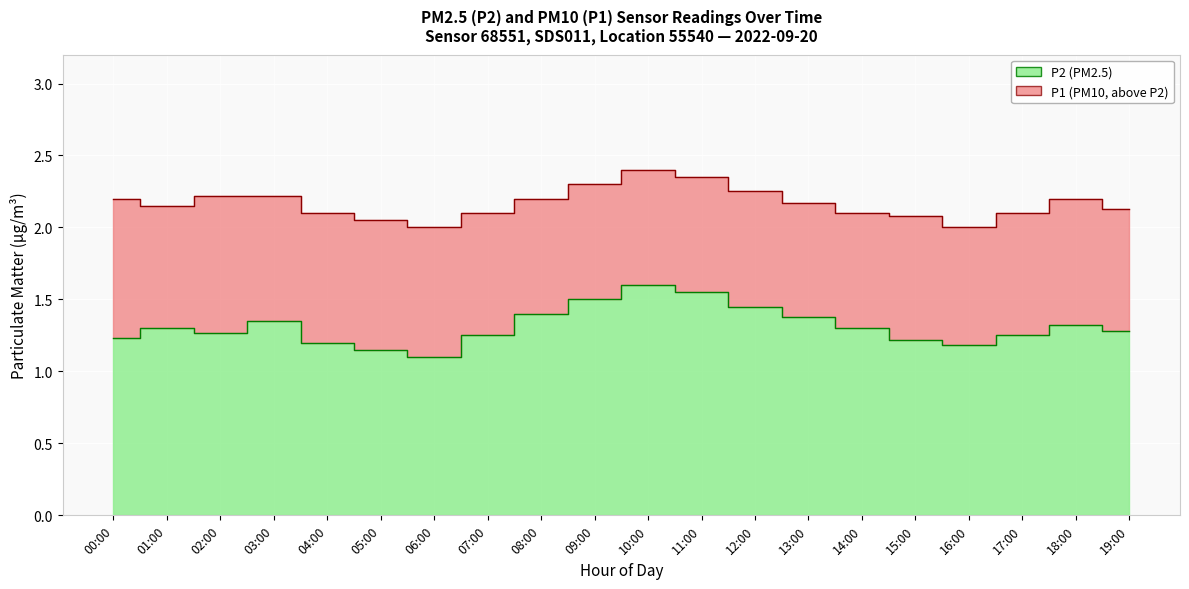

True or false: P1 has more than 1 points higher than both neighbors.

True